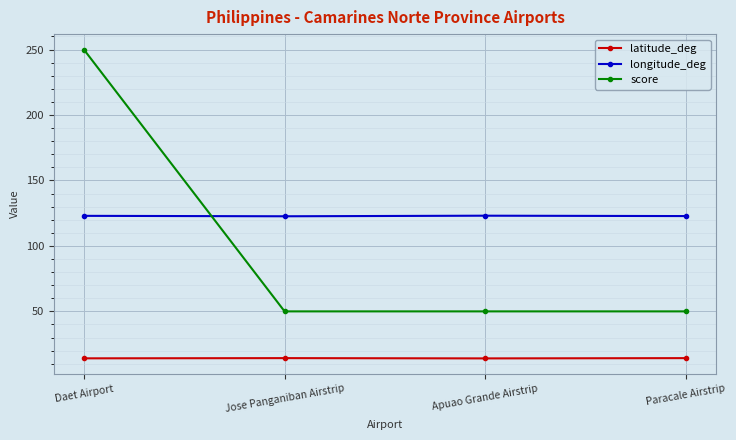

Is this an area chart (filled region under the line)?

No